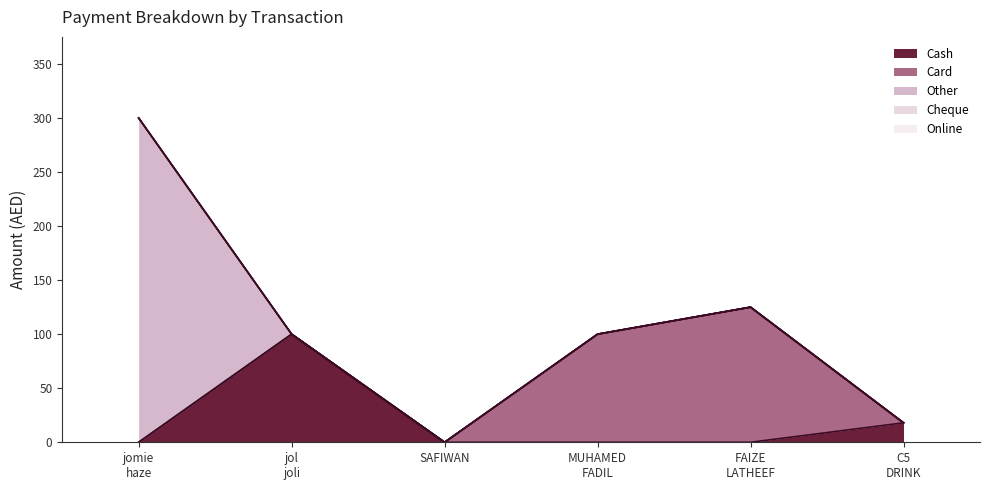

What is the difference between the second highest and second lowest values in the Cash series?

18